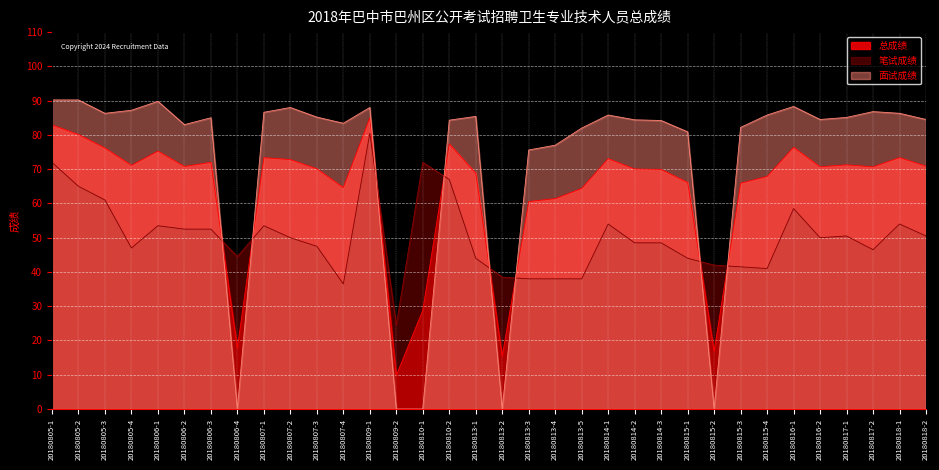

Rank the series at 20180816-2 from highest to lowest value.

面试成绩, 总成绩, 笔试成绩